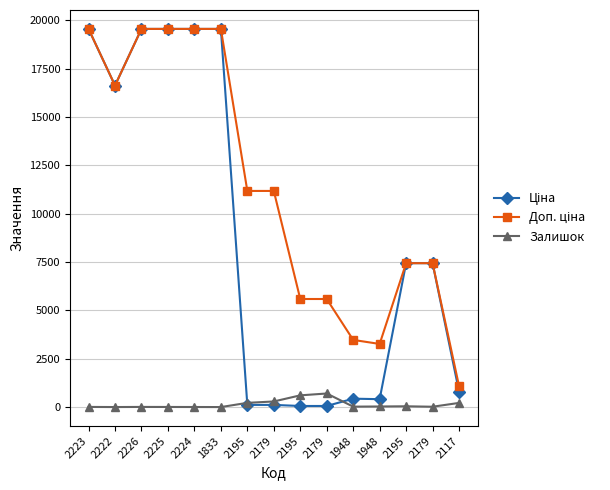

True or false: Доп. ціна and Ціна intersect in this chart.

False